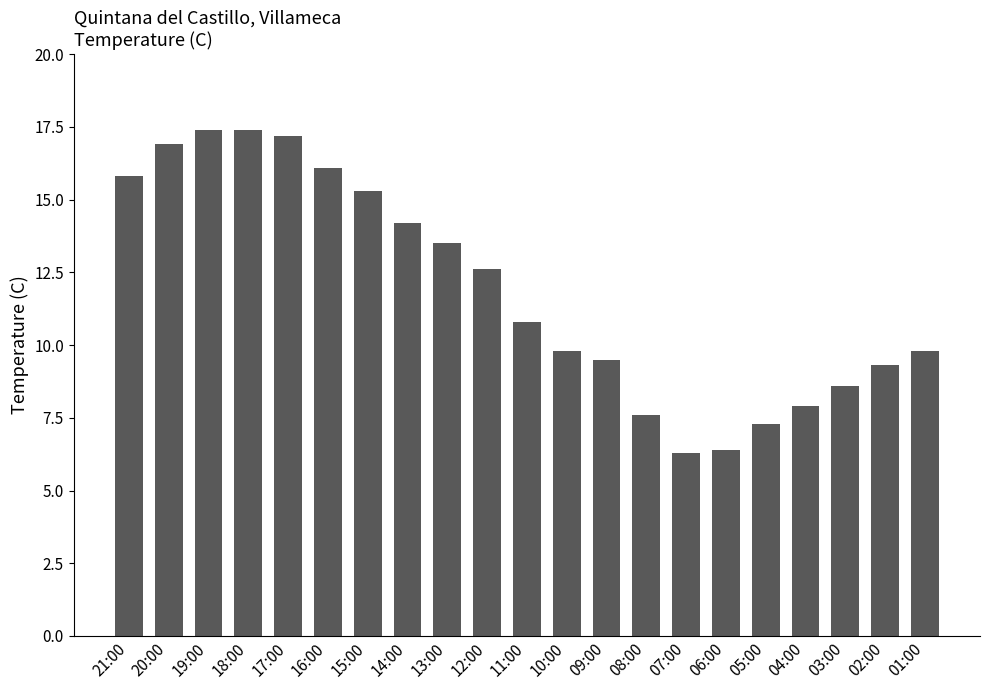

True or false: the data shows 15.8 at 21:00.

True